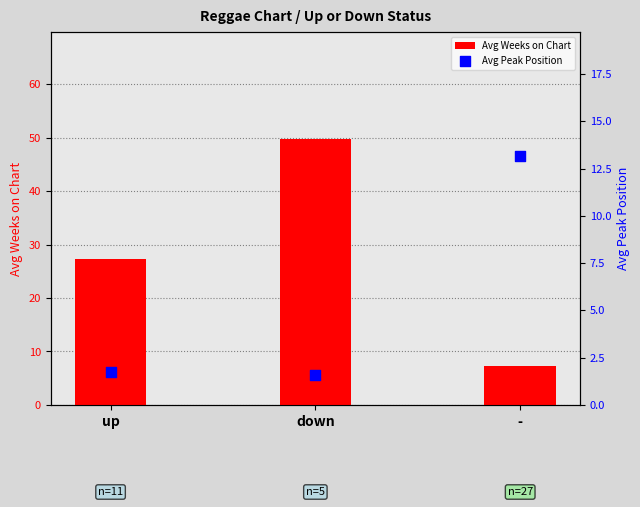

Which series reaches the minimum Y coordinate?

Avg Peak Position